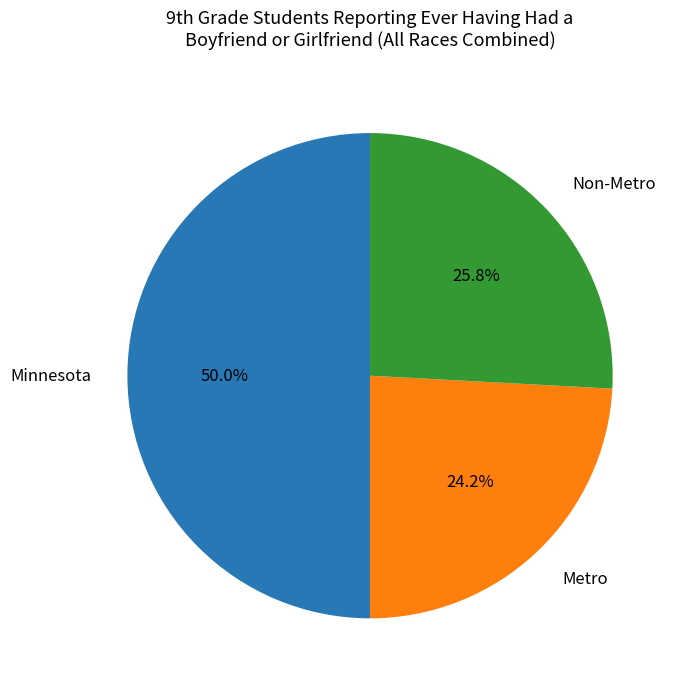

To the nearest percent, what is the average slice percentage?

33%